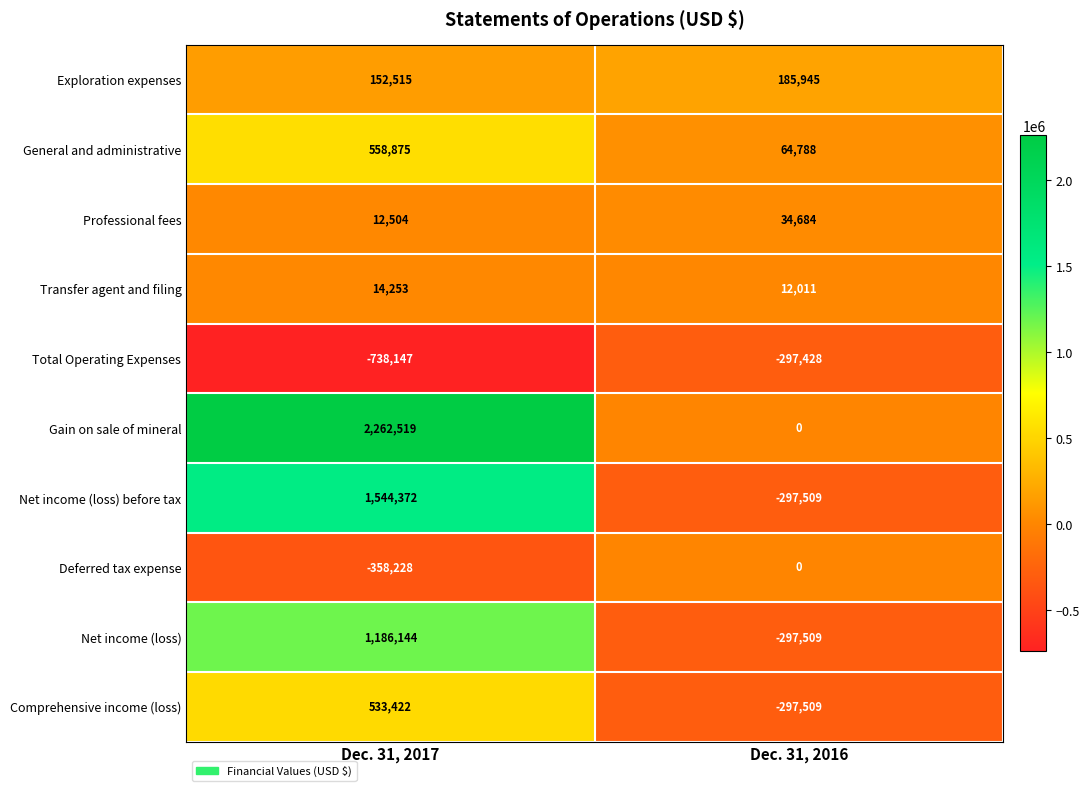

Which label corresponds to the smallest value in the chart?

Dec. 31, 2017